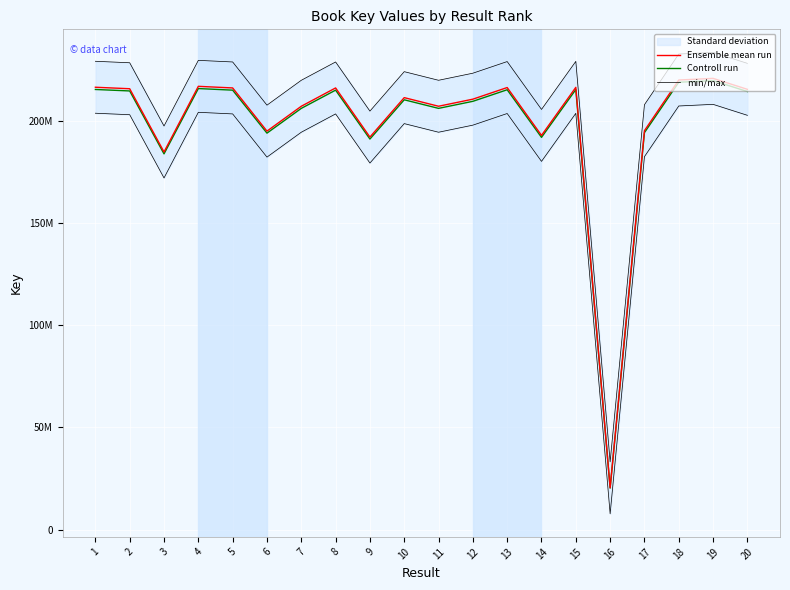

How many lines are shown in the chart?

3